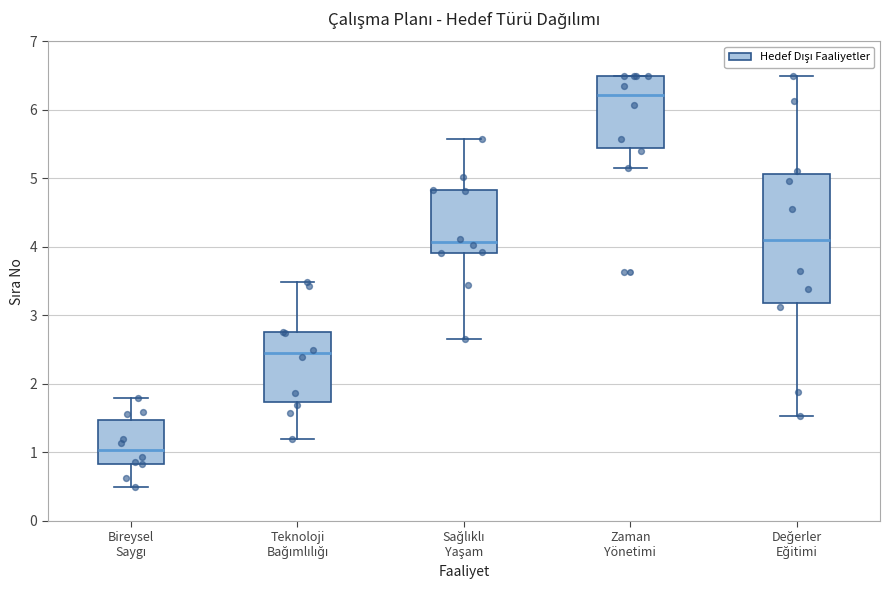

Which box is the tallest, from its lower edge to its upper edge?

Değerler Eğitimi